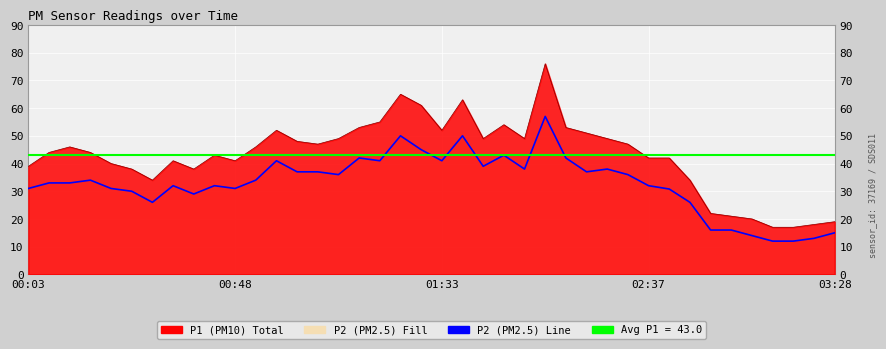

Reading left to right, transcribe all the data shown in this chart.

P1: 00:03=39.0	00:07=44.0	00:12=46.0	00:16=44.0	00:20=40.0	00:25=38.0	00:30=34.0	00:35=41.0	00:39=38.0	00:44=43.0	00:48=41.0	00:53=46.0	00:57=52.0	01:02=48.0	01:06=47.0	01:11=49.0	01:15=53.0	01:20=55.0	01:24=65.0	01:29=61.0	01:33=52.0	01:38=63.0	01:42=49.0	01:46=54.0	01:51=49.0	01:55=76.0	02:00=53.0	02:04=51.0	02:09=49.0	02:13=47.0	02:37=42.0	02:42=42.0	02:47=34.0	02:56=22.0	03:01=21.0	03:05=20.0	03:15=17.0	03:20=17.0	03:24=18.0	03:28=19.0
P2: 00:03=31.0	00:07=33.0	00:12=33.0	00:16=34.0	00:20=31.0	00:25=30.0	00:30=26.0	00:35=32.0	00:39=29.0	00:44=32.0	00:48=31.0	00:53=34.0	00:57=41.0	01:02=37.0	01:06=37.0	01:11=36.0	01:15=42.0	01:20=41.0	01:24=50.0	01:29=45.0	01:33=41.0	01:38=50.0	01:42=39.0	01:46=43.0	01:51=38.0	01:55=57.0	02:00=42.0	02:04=37.0	02:09=38.0	02:13=36.0	02:37=32.0	02:42=30.8	02:47=26.0	02:56=16.0	03:01=16.0	03:05=14.0	03:15=12.0	03:20=12.0	03:24=13.0	03:28=15.0